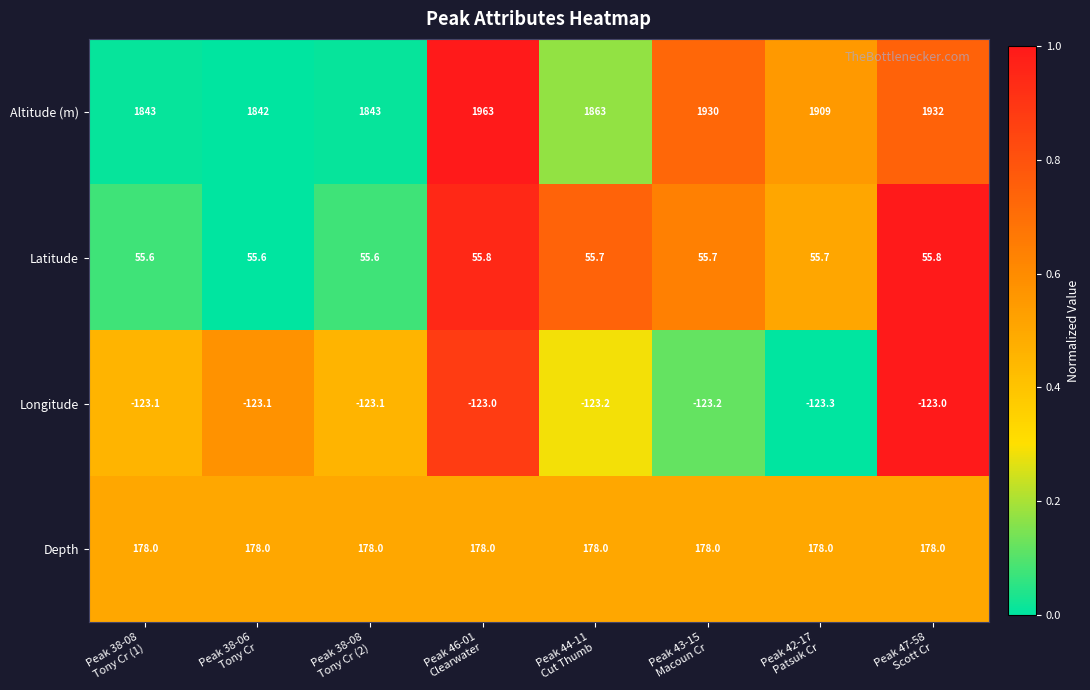

What is the sum of all Altitude (m) values?

15125.0